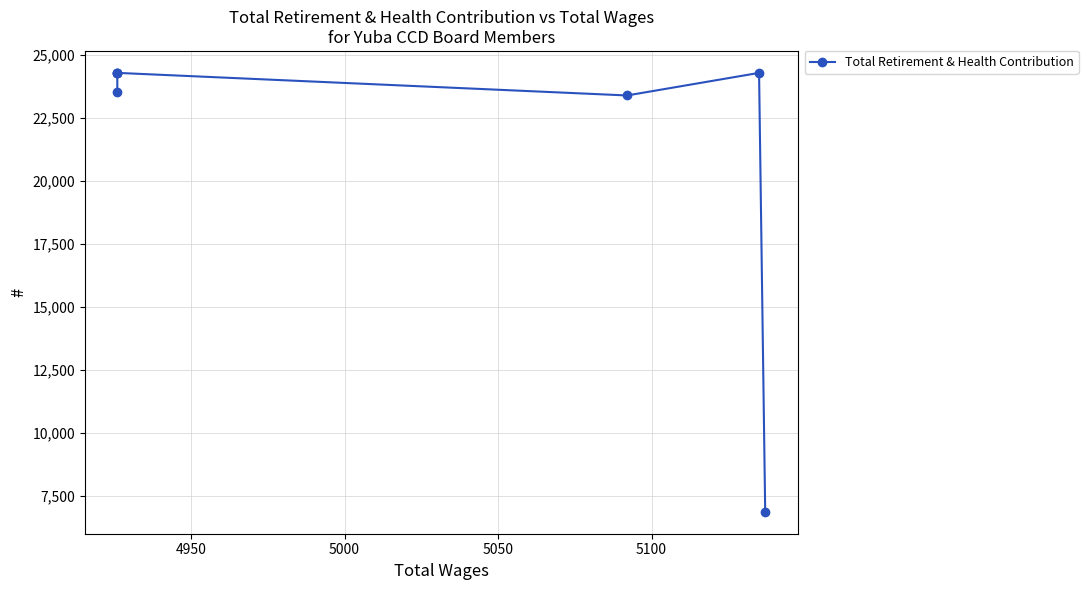

How many points are lower than both their immediate neighbors (excluding endpoints)?

1